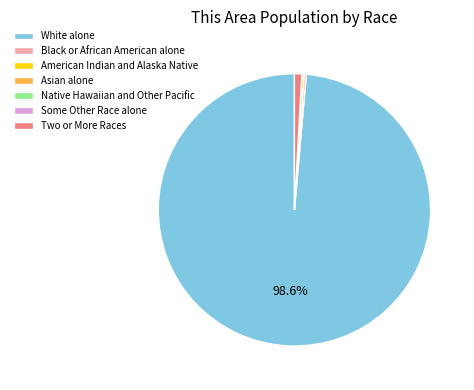

Does any single category account for the majority?

Yes